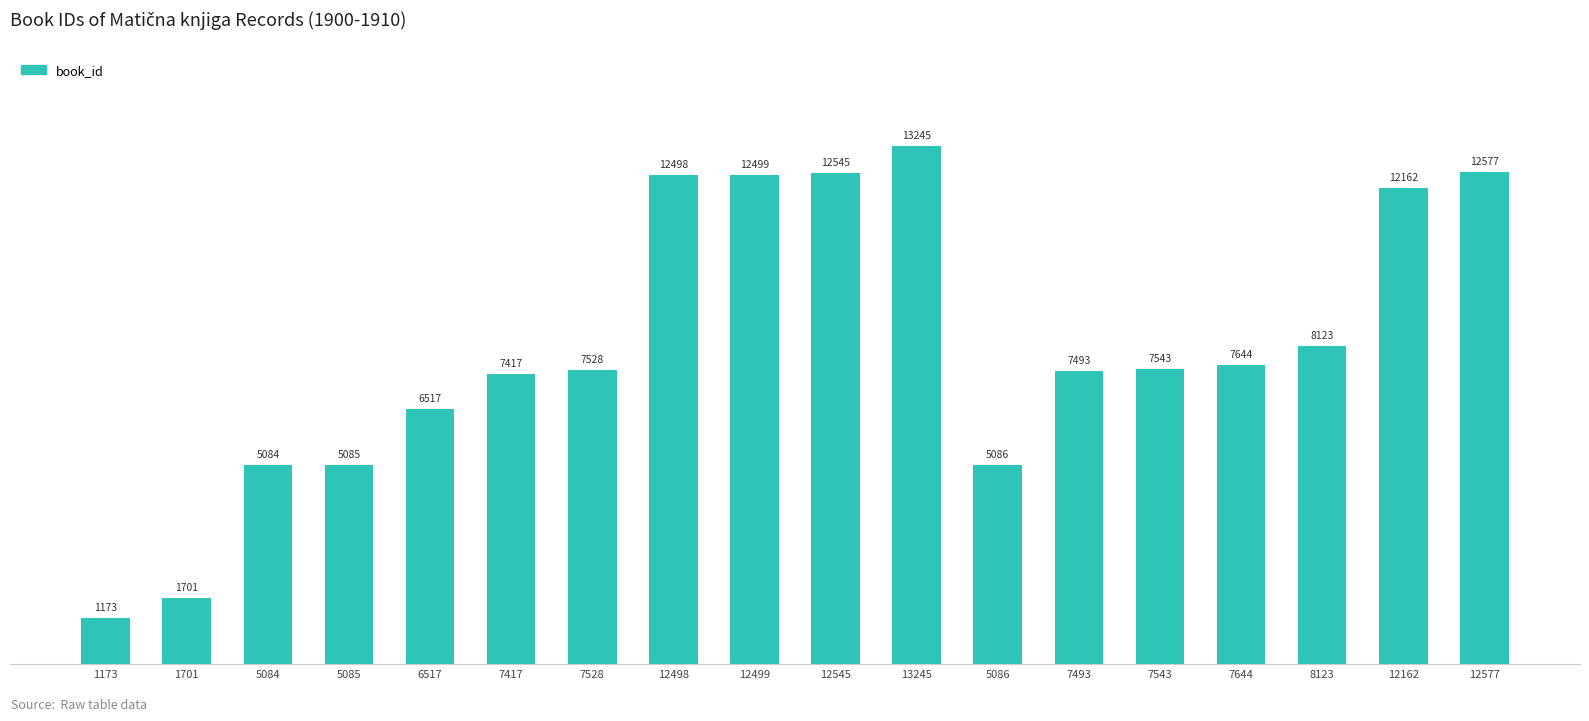

Reading left to right, transcribe all the data shown in this chart.

1173=1173	1701=1701	5084=5084	5085=5085	6517=6517	7417=7417	7528=7528	12498=12498	12499=12499	12545=12545	13245=13245	5086=5086	7493=7493	7543=7543	7644=7644	8123=8123	12162=12162	12577=12577